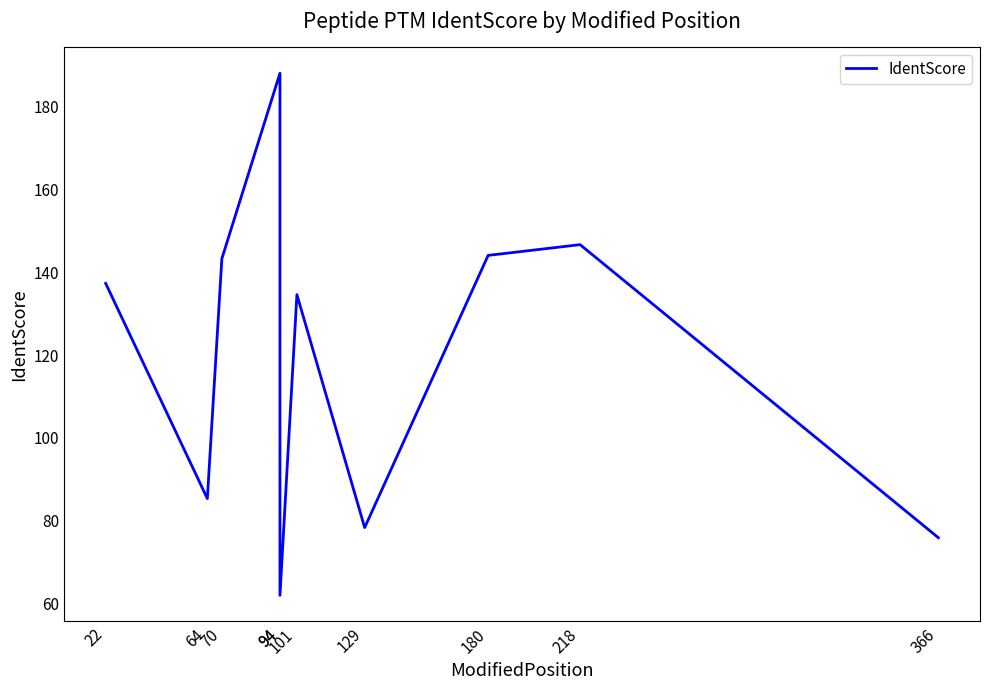

How many values are below 137?

5